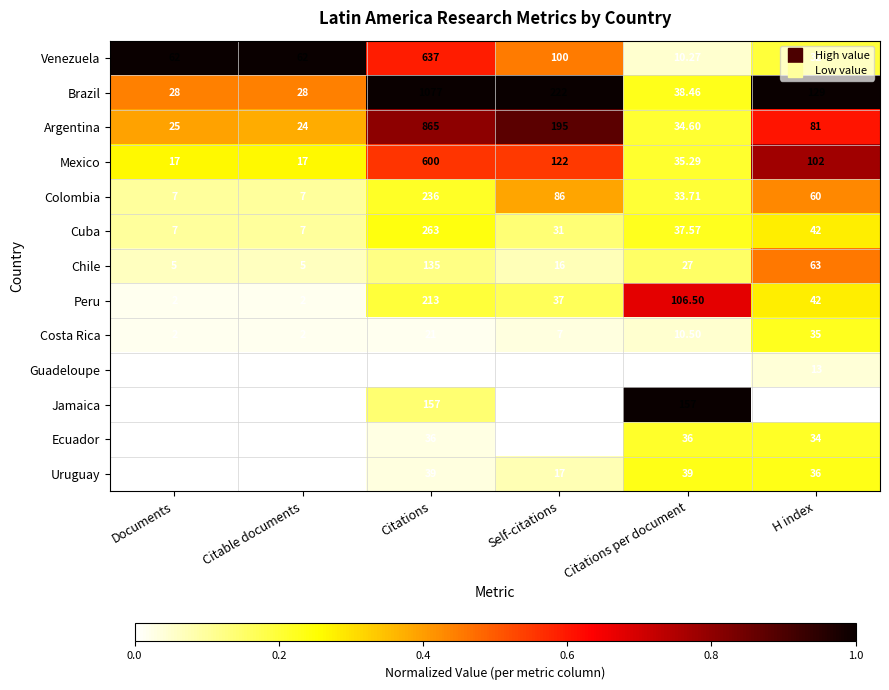

What is the difference between the highest and lowest values at Citations per document?

154.0